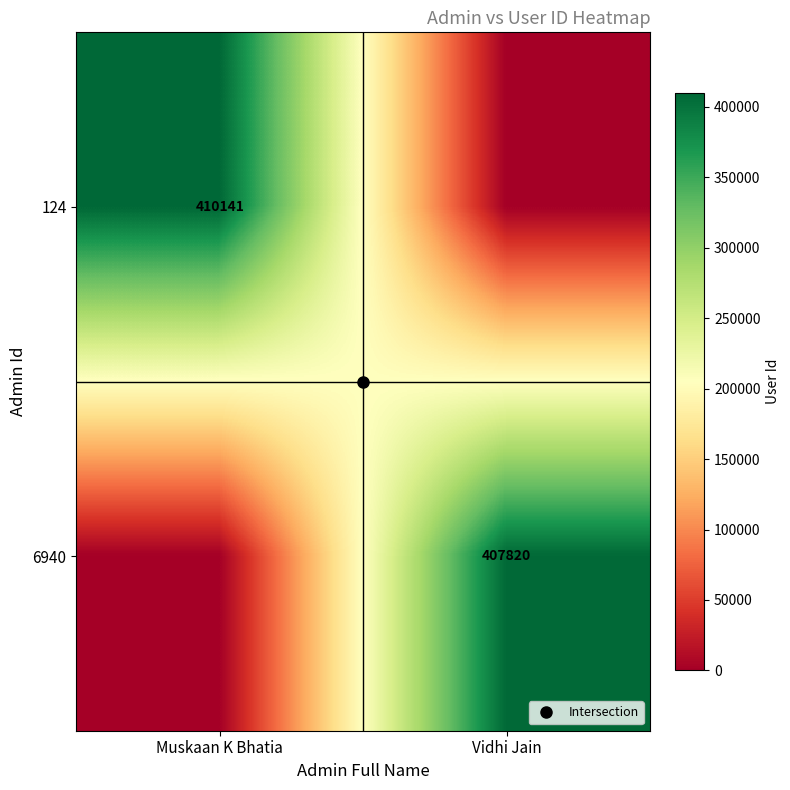

Which series changed the most between Muskaan K Bhatia and Vidhi Jain?

124